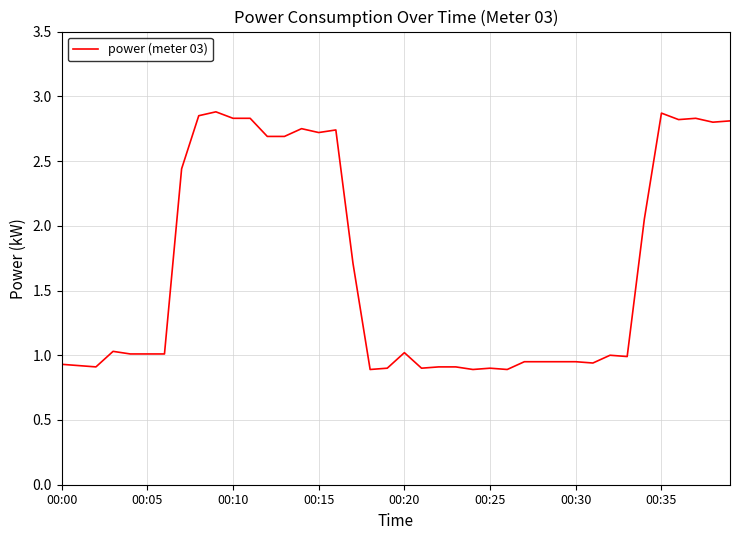

Is this an area chart (filled region under the line)?

No